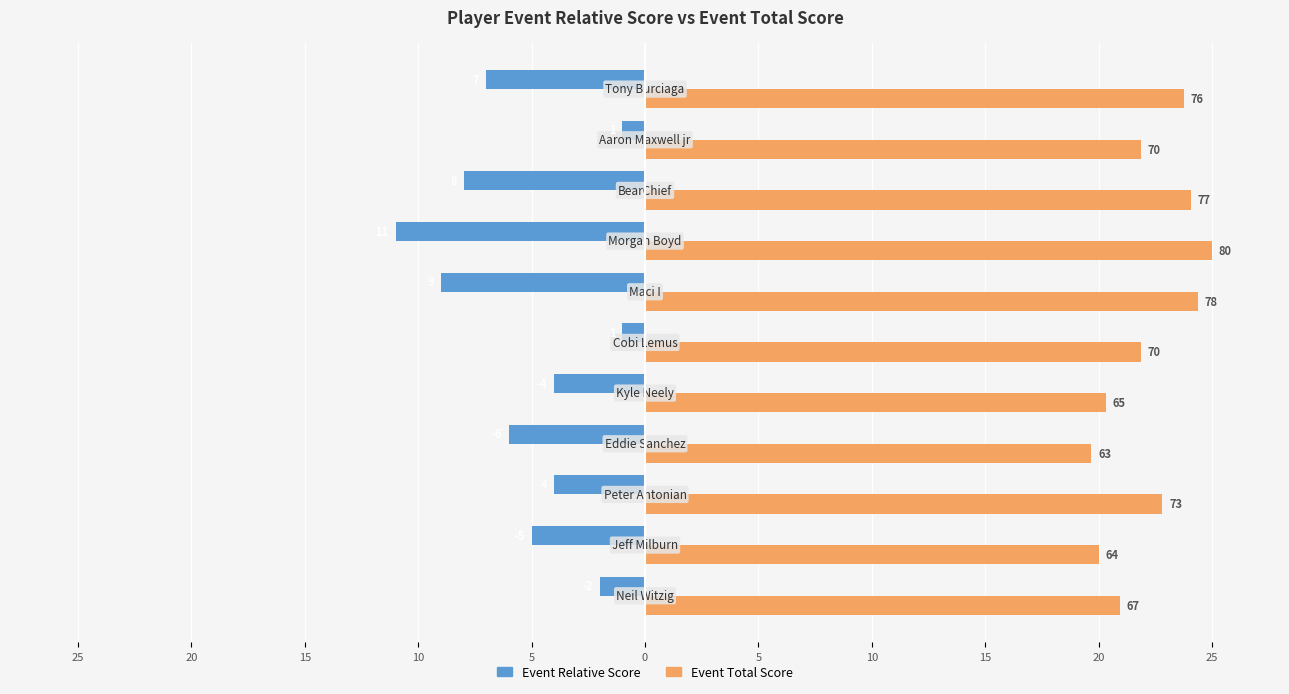

What are all the series names shown in the legend?

Event Relative Score, Event Total Score